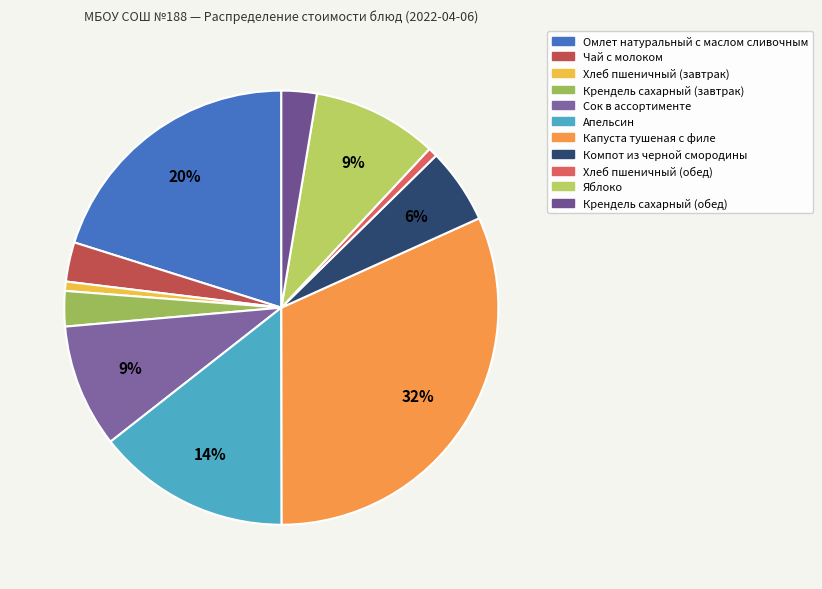

To the nearest percent, what is the average slice percentage?

9%